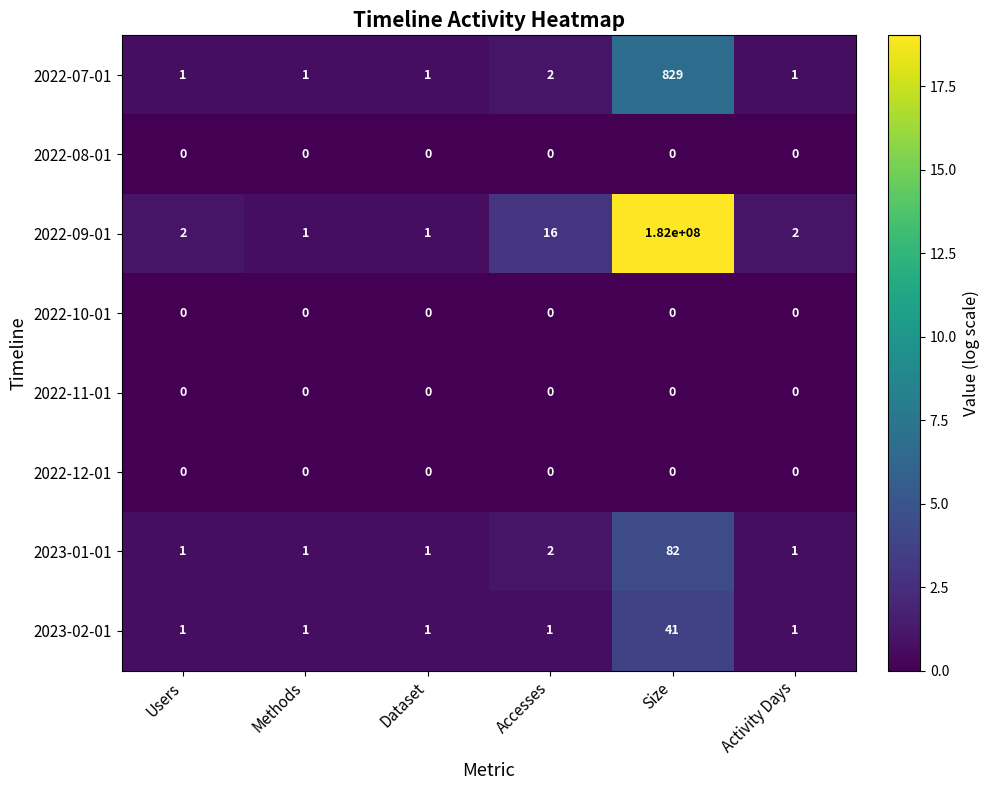

Which category has the highest value in the 2023-02-01 series?

Size